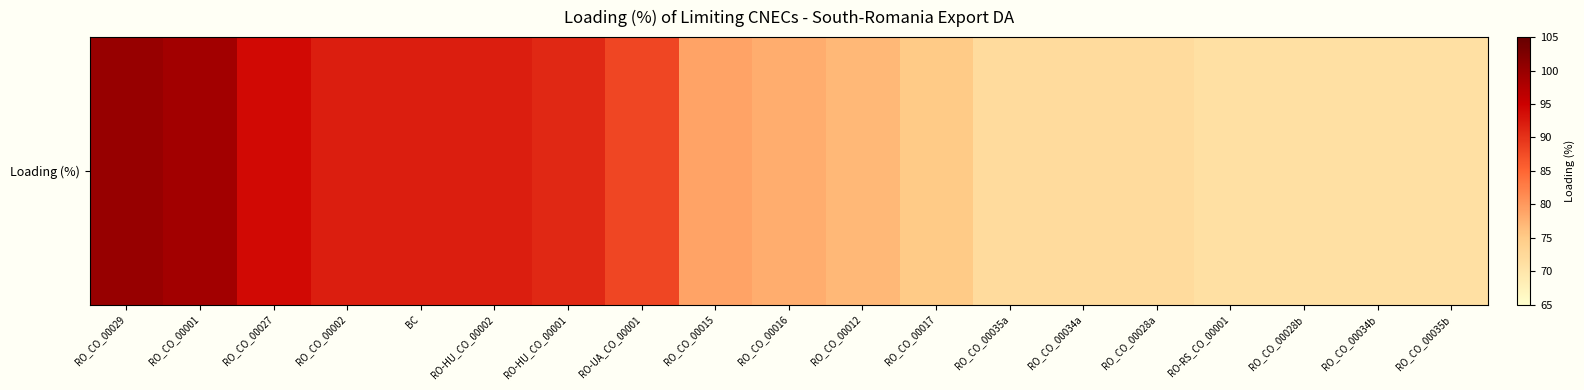

Is it true that the value at RO_CO_00034a is 107?

False